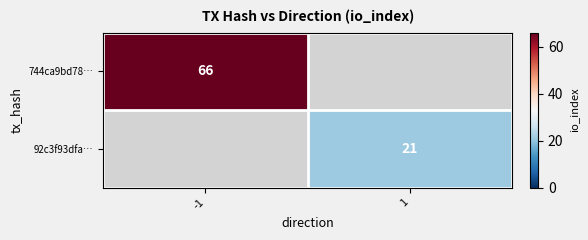

Is it true that 744ca9bd78… equals 66 at -1?

True